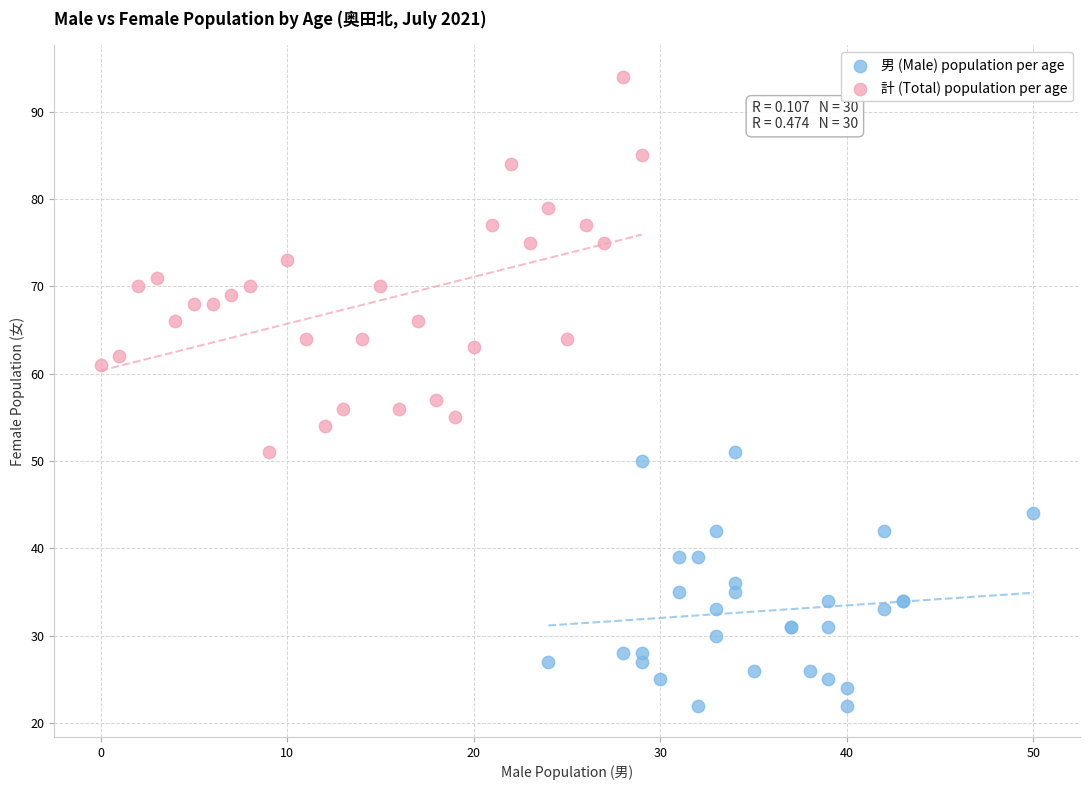

Which series has the largest Y range (max minus min)?

計 (Total) population per age